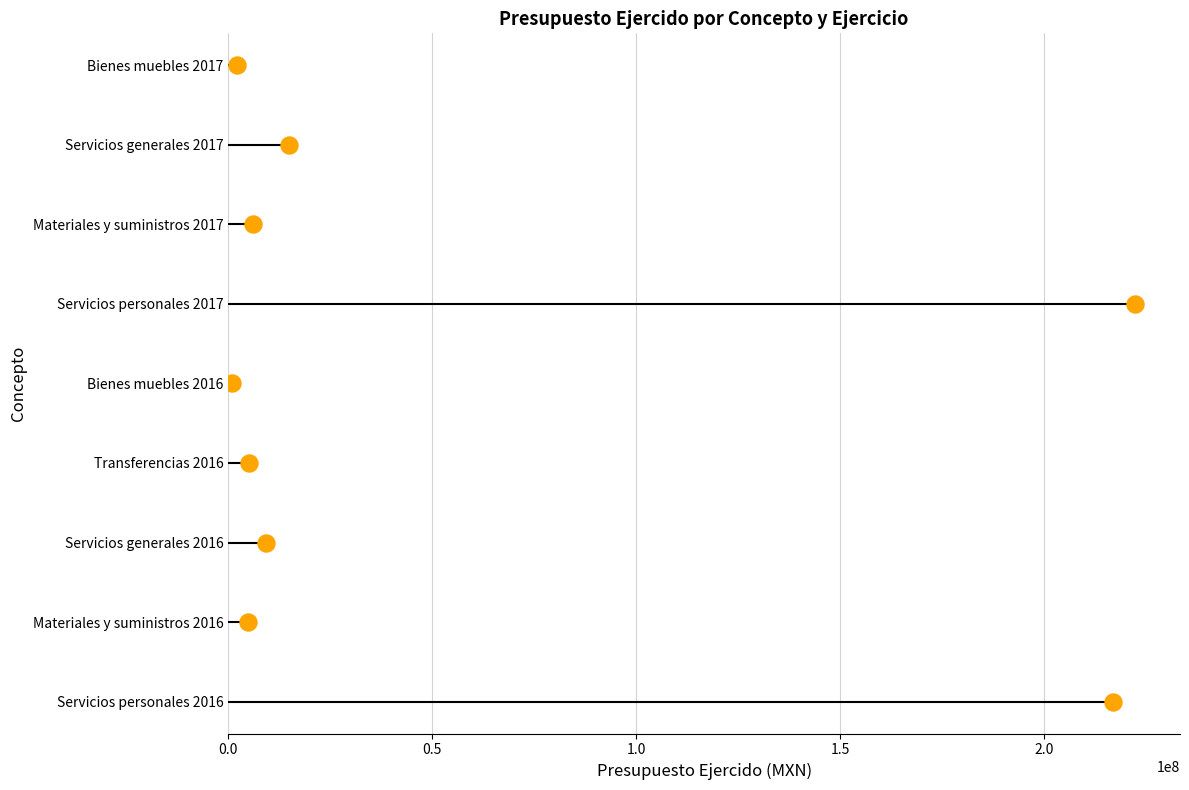

Between 1.0 and 1.5, which is larger?

1.5